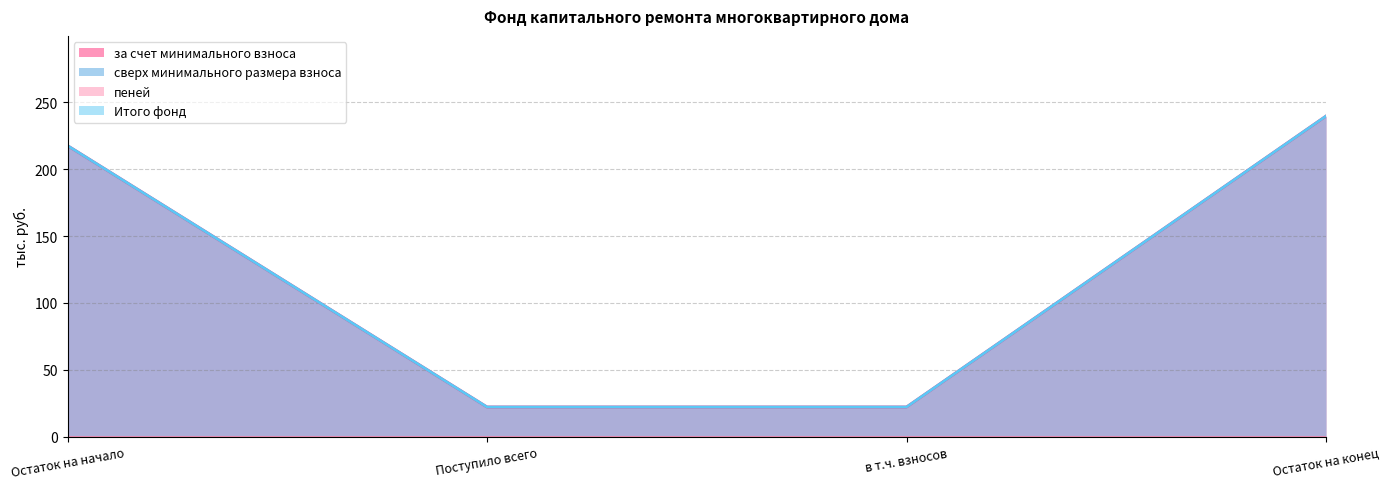

Is it true that Итого фонд equals 22.1 at Поступило всего?

True